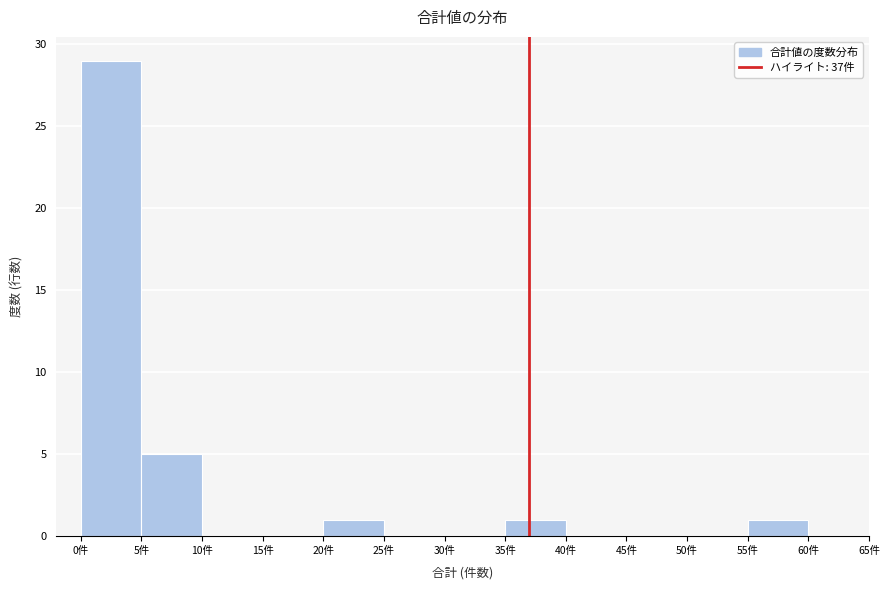

Reading left to right, transcribe this chart: for each bar, give the range it covers on the x-axis and its height. The values are not printed on the chart, so give them approximately, as read against the axis.

0 to 5: 29
5 to 10: 5
10 to 15: 0
15 to 20: 0
20 to 25: 1
25 to 30: 0
30 to 35: 0
35 to 40: 1
40 to 45: 0
45 to 50: 0
50 to 55: 0
55 to 60: 1